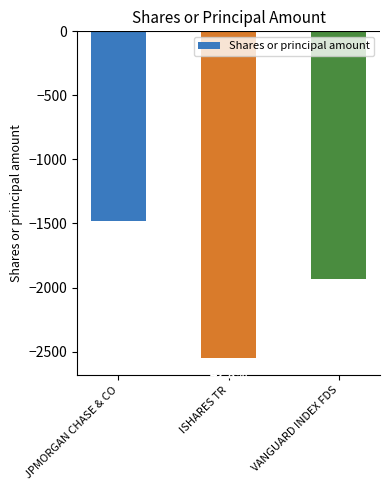

Are the bars horizontal?

No